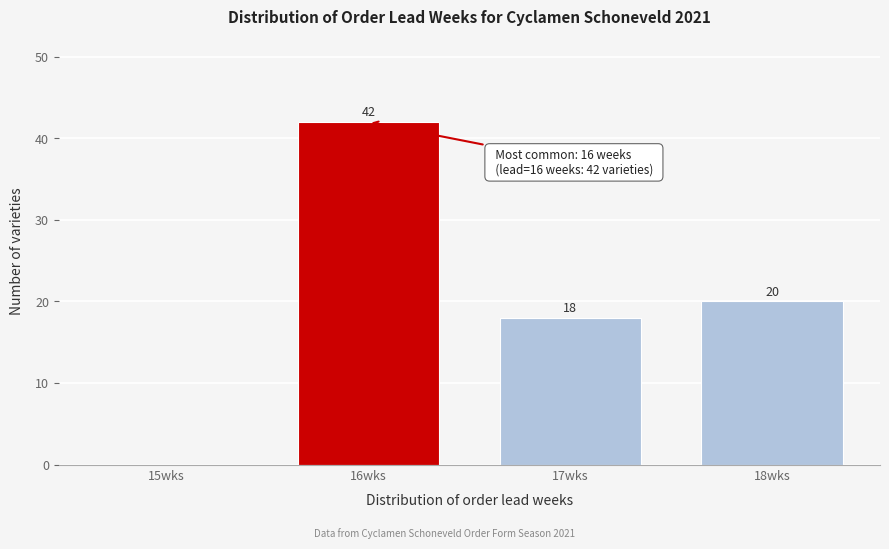

Reading left to right, list all the values displayed in this chart.

15wks=0	16wks=42	17wks=18	18wks=20